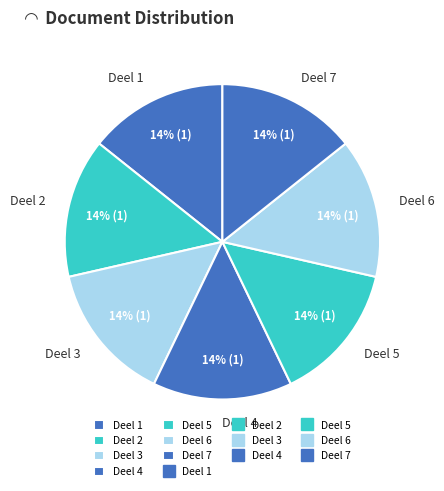

Combined, do Deel 7 and Deel 6 account for over 50%?

No